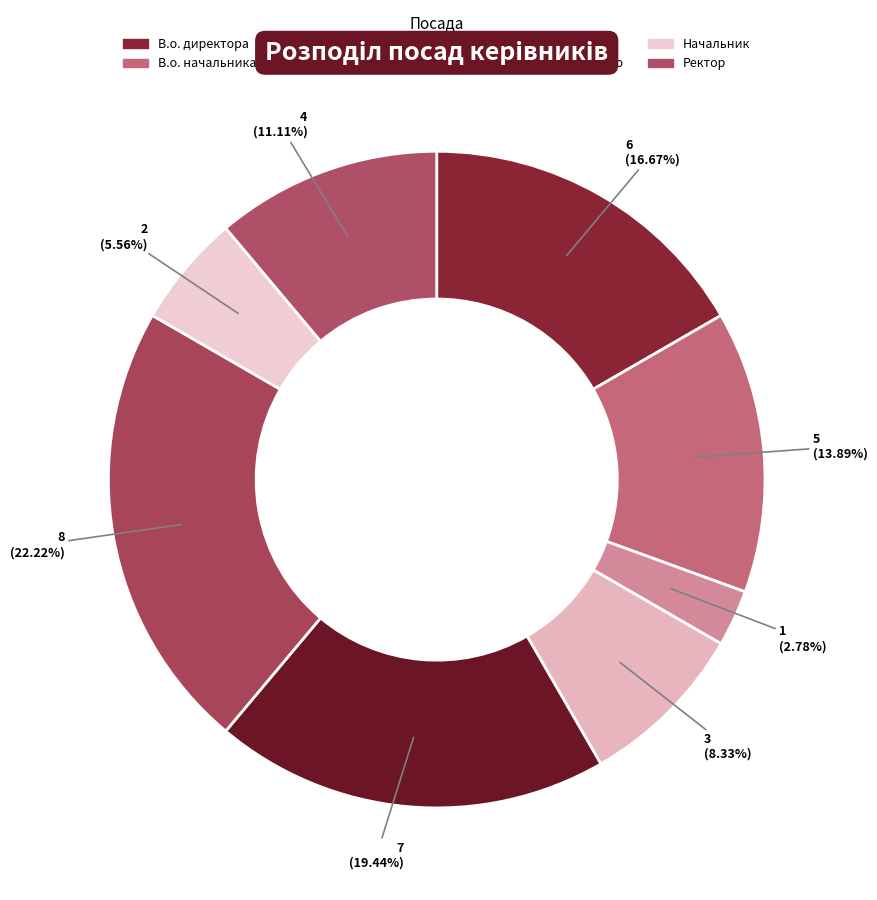

What is the smallest slice in the pie chart?

Генеральний директор